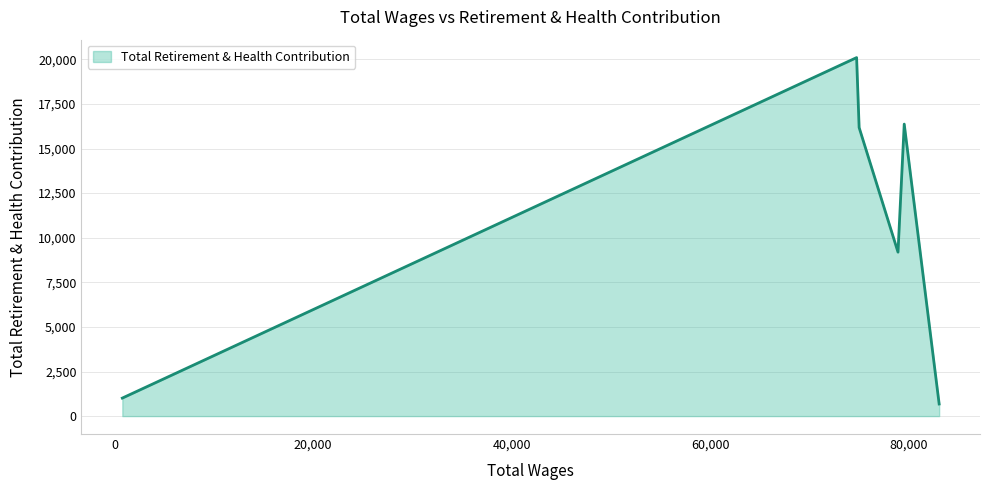

How many interior local peaks (higher than both neighbors) does the data have?

2